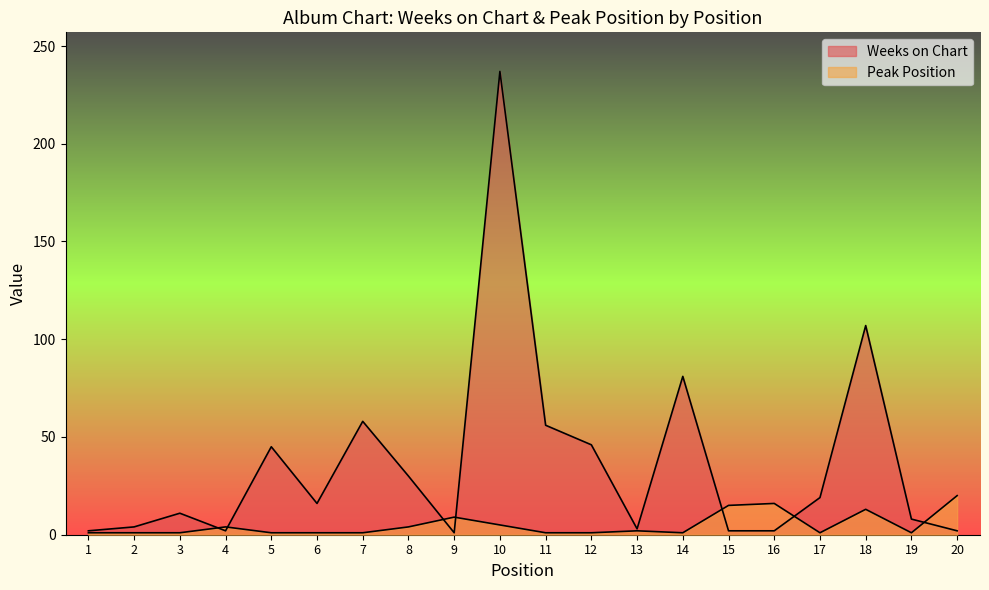

Reading left to right, transcribe all the data shown in this chart.

Weeks on Chart: 1=2	2=4	3=11	4=2	5=45	6=16	7=58	8=30	9=1	10=237	11=56	12=46	13=3	14=81	15=2	16=2	17=19	18=107	19=8	20=2
Peak Position: 1=1	2=1	3=1	4=4	5=1	6=1	7=1	8=4	9=9	10=5	11=1	12=1	13=2	14=1	15=15	16=16	17=1	18=13	19=1	20=20